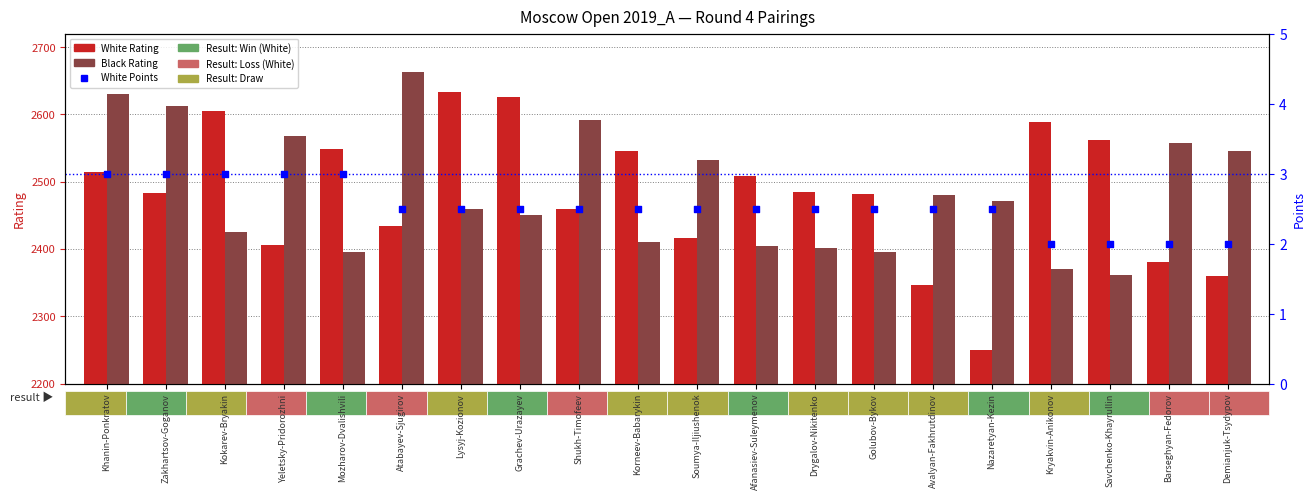

Which series has the largest Y range (max minus min)?

White Rating